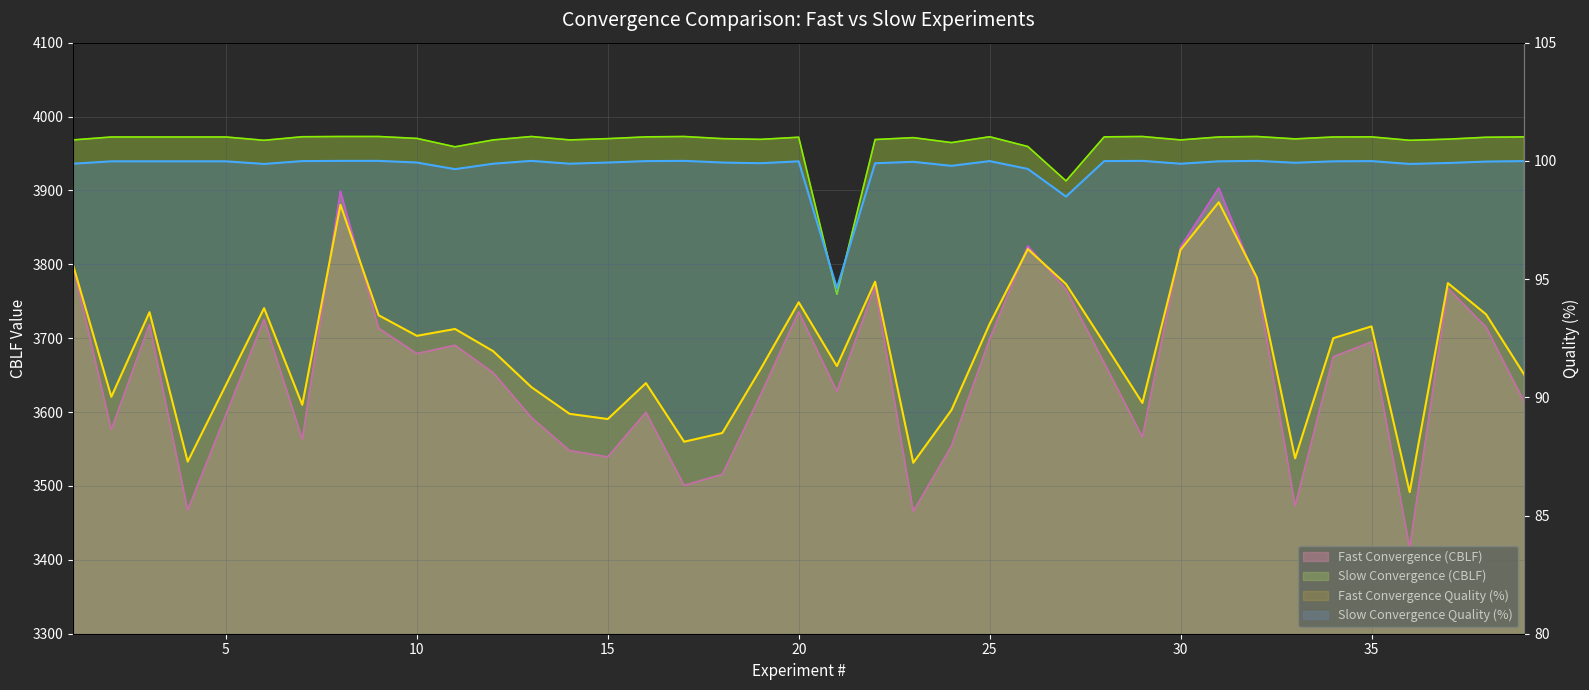

Which series has the largest total across all categories?

Slow Convergence (CBLF)